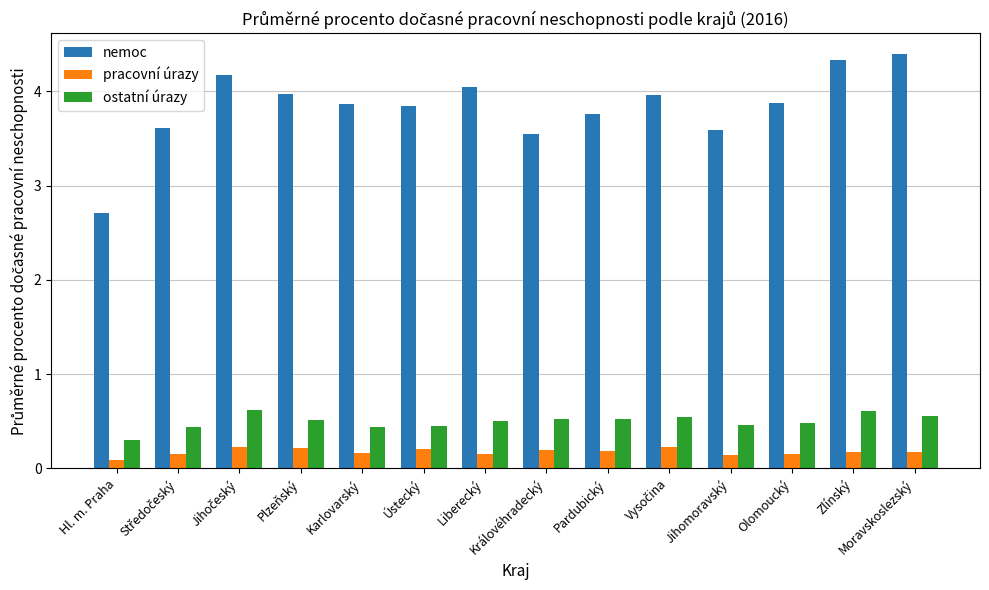

Between Hl. m. Praha and Olomoucký, which series saw the biggest shift?

nemoc